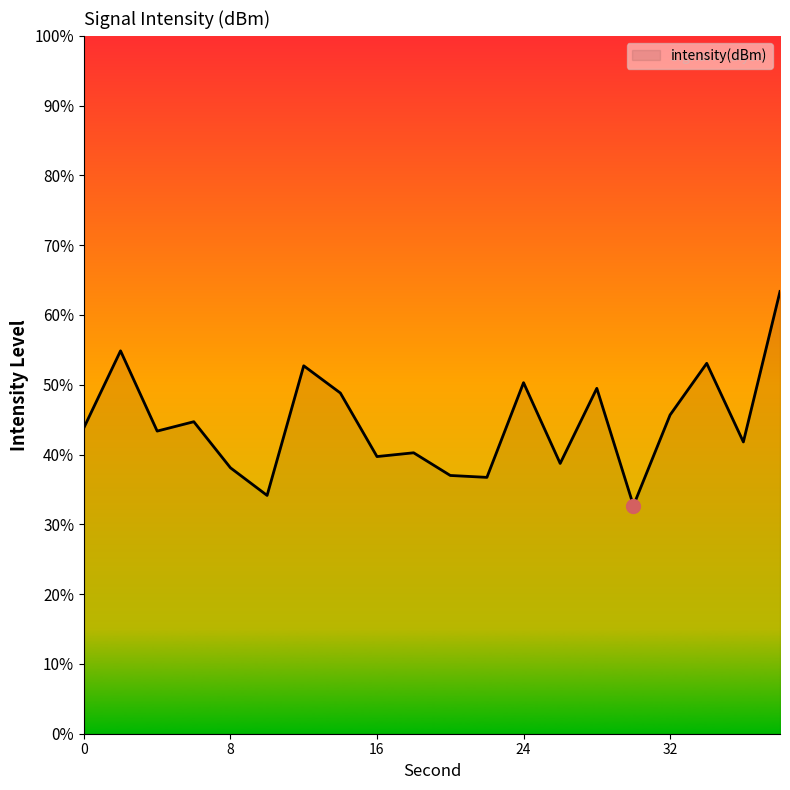

What is the greatest value displayed?

63.4